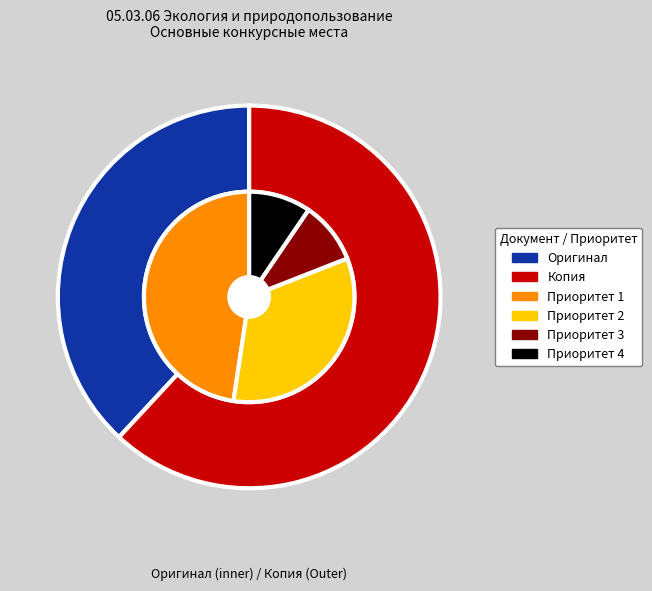

Does any single category account for the majority?

Yes